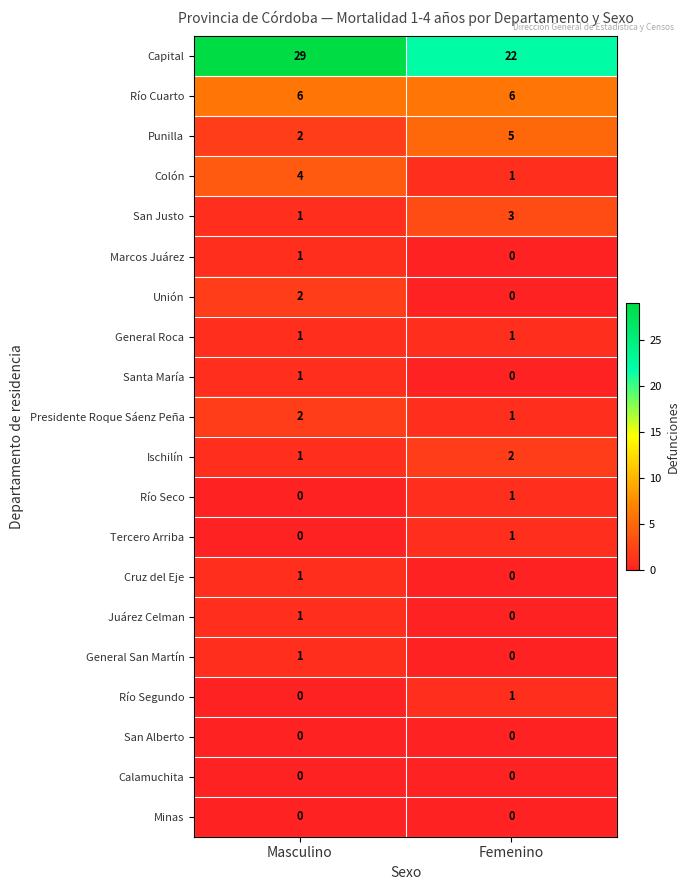

What is the difference between the maximum and minimum values in the Colón series?

3